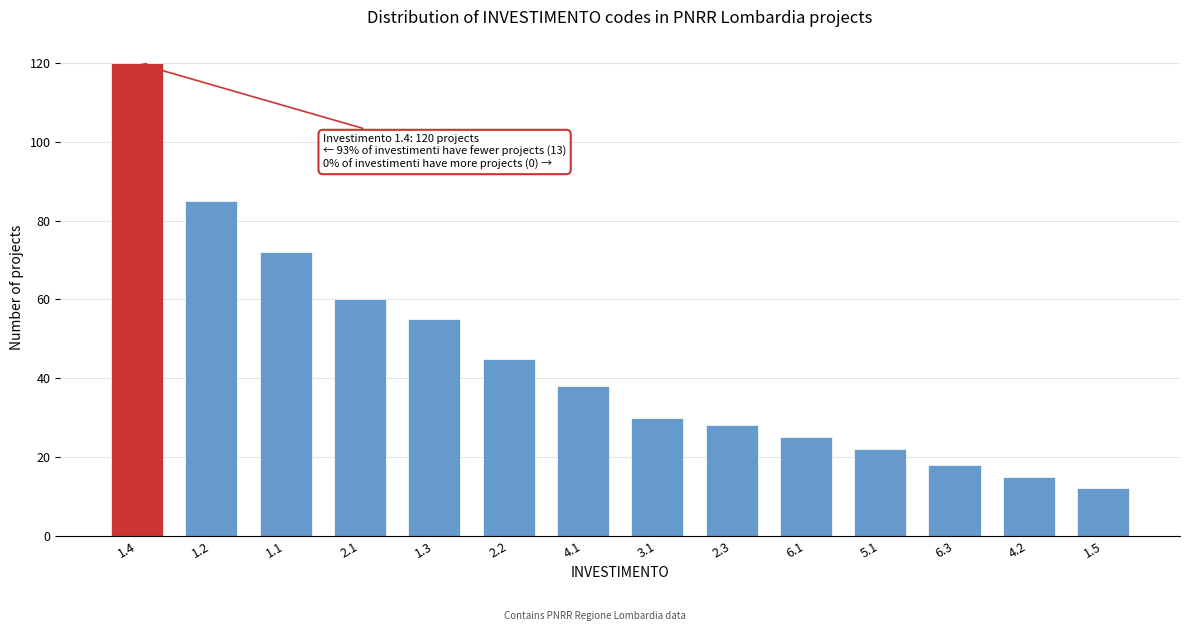

Reading right to left, transcribe all the data shown in this chart.

1.5=12	4.2=15	6.3=18	5.1=22	6.1=25	2.3=28	3.1=30	4.1=38	2.2=45	1.3=55	2.1=60	1.1=72	1.2=85	1.4=120